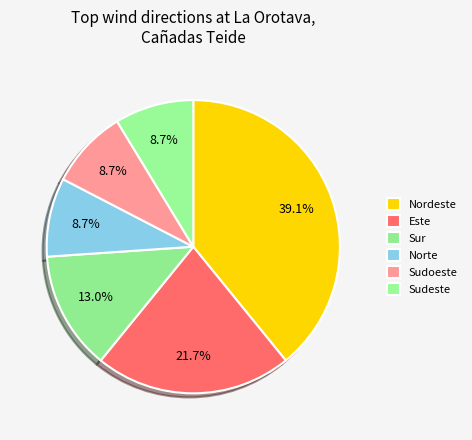

How many slices are in this pie chart?

6